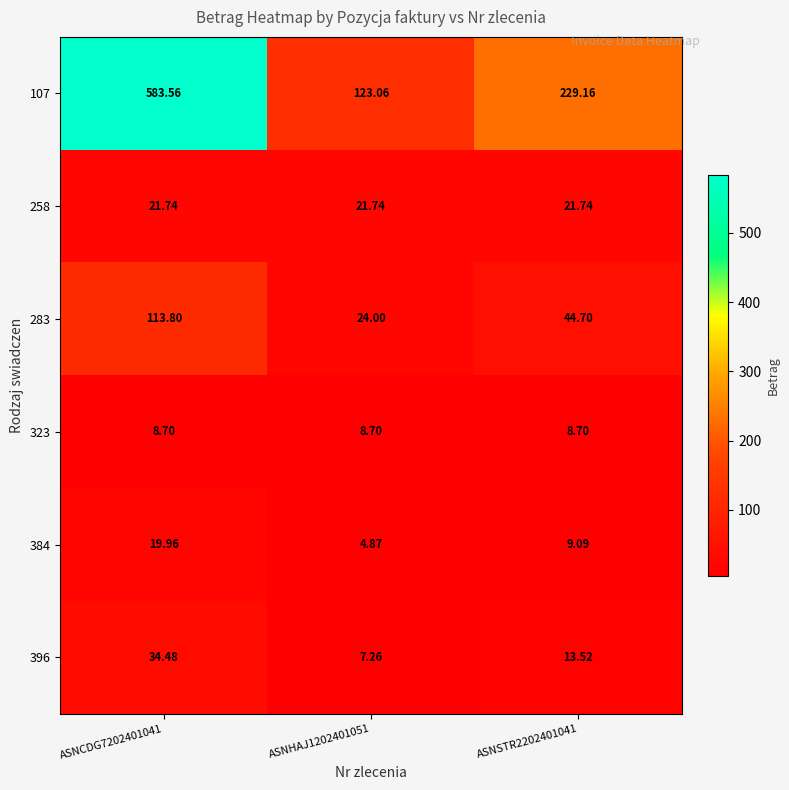

Is the value of 323 at ASNCDG7202401041 greater than the value of 283 at ASNCDG7202401041?

No